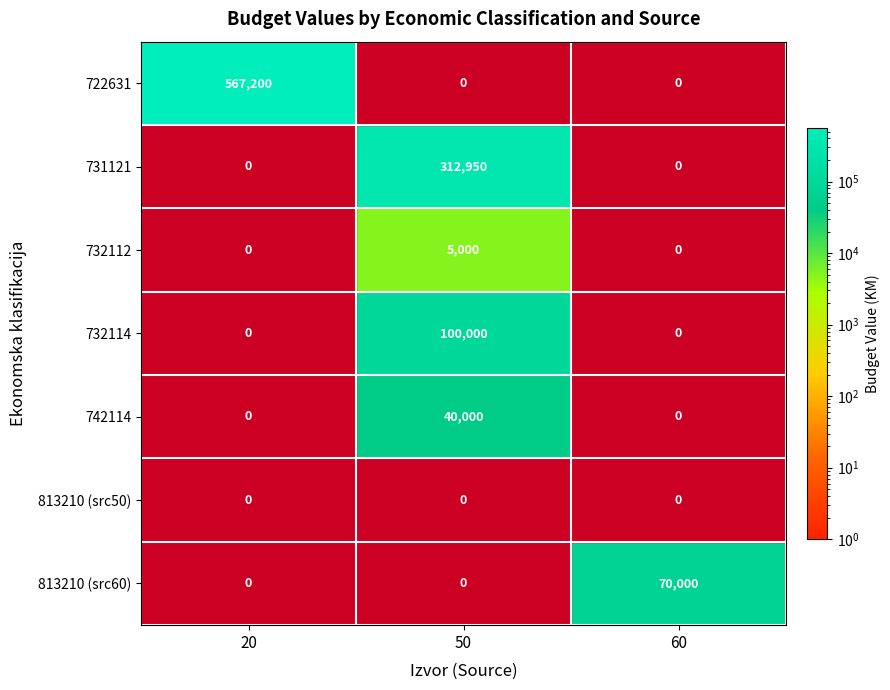

Is it true that 732112 equals 7098 at 50?

False